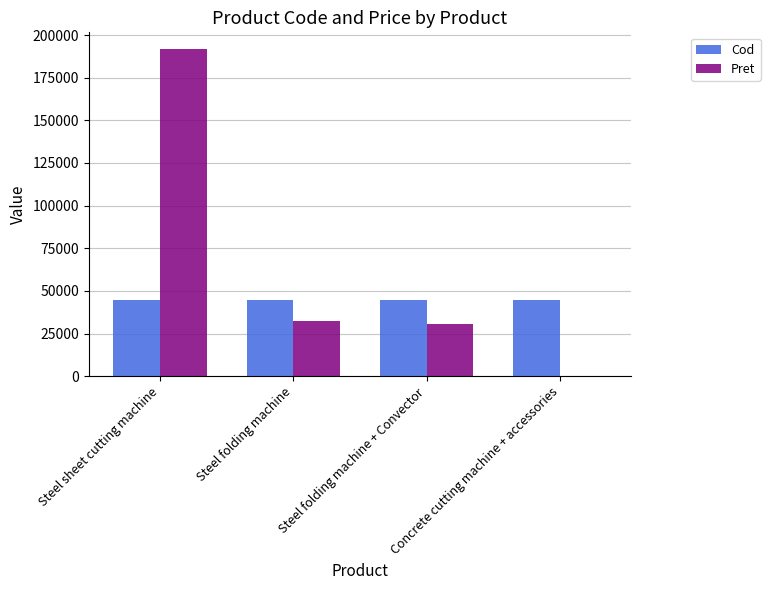

Read the Cod value at Steel folding machine.

44414.0